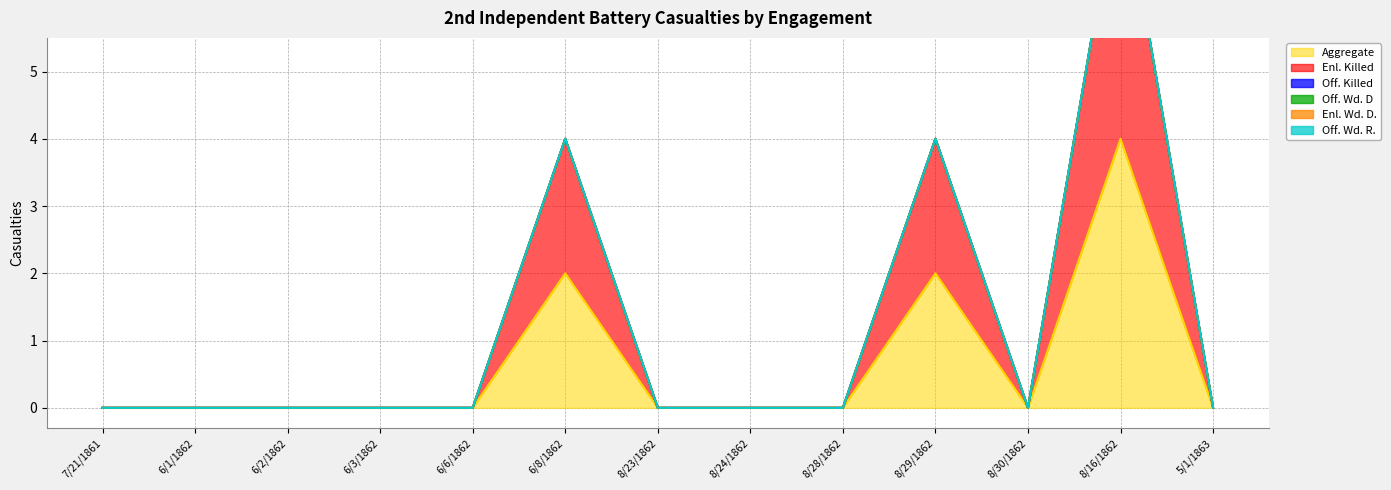

Is it true that Aggregate equals 0 at 6/6/1862?

True